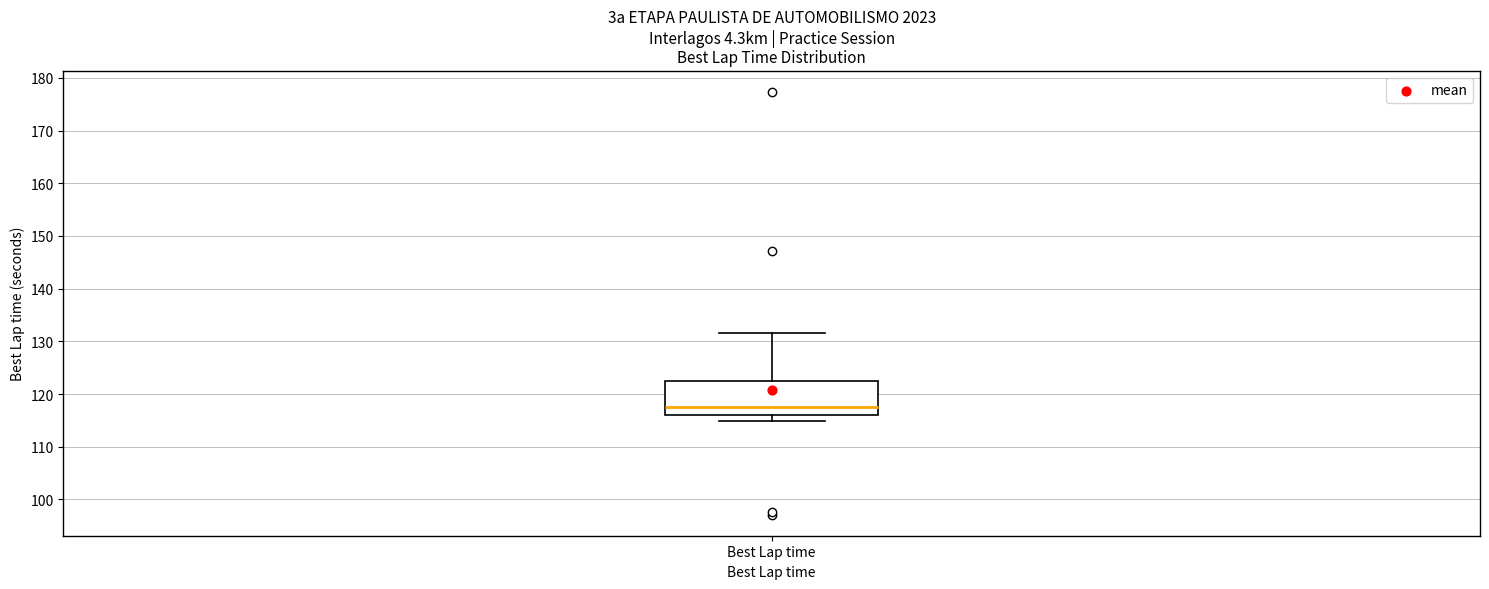

Read this box plot against the y-axis: the position of the median line, the range covered by the box, and the ends of both whiskers. The values are not printed on the chart, so give them approximately, as read against the axis.

median 117, box 116 to 122, whiskers 115 to 132